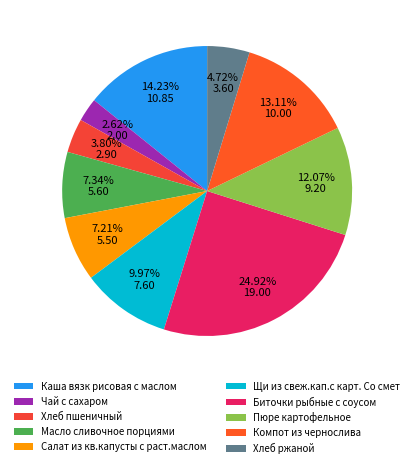

Approximately how many times larger is the value at Щи из свеж.кап.с карт. Со смет compared to Биточки рыбные с соусом?

0.4